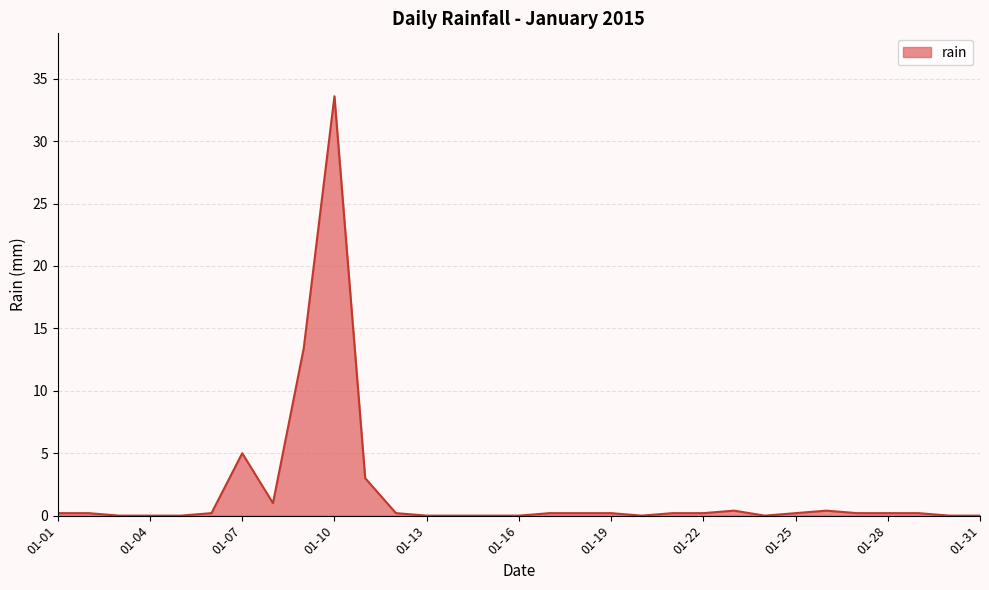

What is the maximum value shown in the chart?

33.6